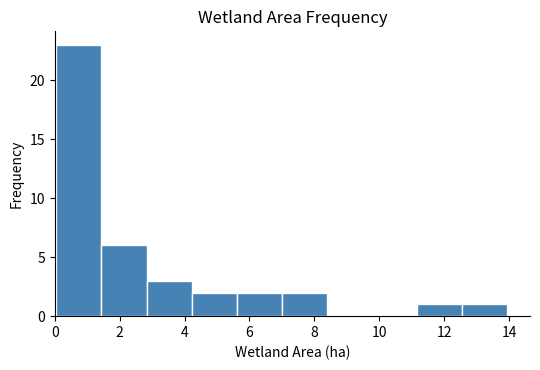

Reading left to right, transcribe this chart: for each bar, give the range it covers on the x-axis and its height. Neither the bar edges nor the heights are printed on the chart, so give them approximately, as read against the axes.

0.0 to 1.4: 23
1.4 to 2.8: 6
2.8 to 4.2: 3
4.2 to 5.6: 2
5.6 to 7.0: 2
7.0 to 8.4: 2
8.4 to 9.8: 0
9.8 to 11.2: 0
11.2 to 12.6: 1
12.6 to 14.0: 1